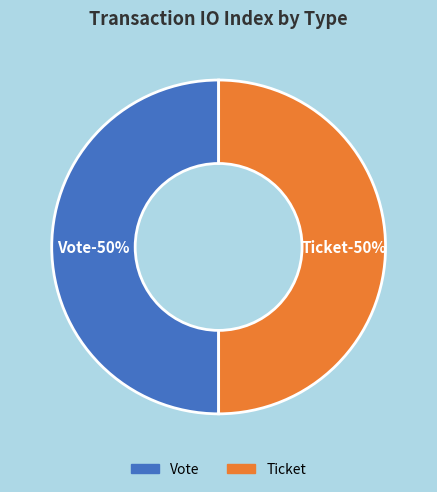

What is the smallest slice in the pie chart?

Ticket